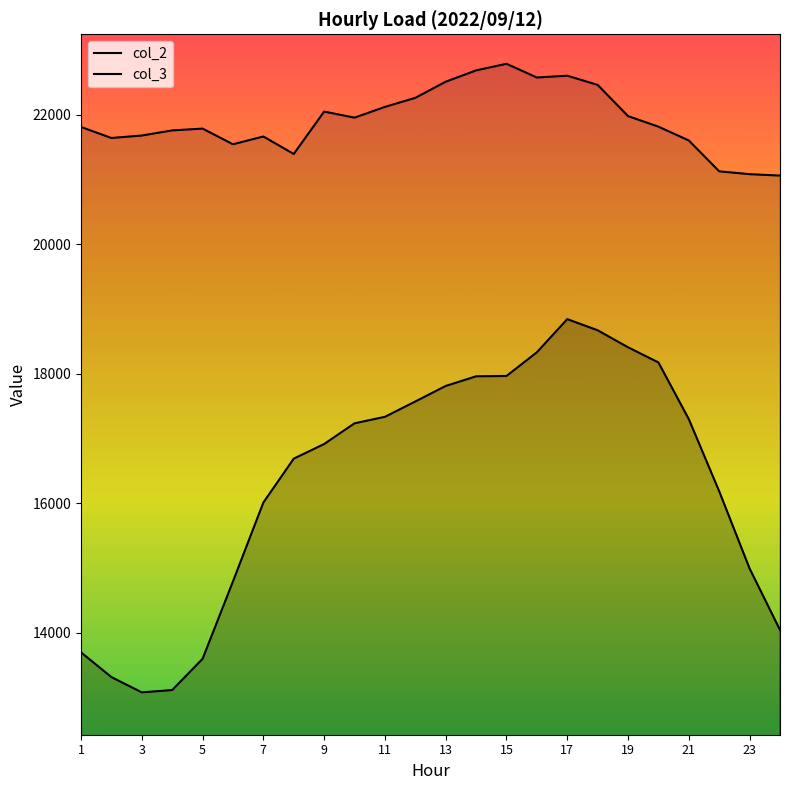

Reading left to right, what are all the values shown in this chart?

col_2: 1=13699	2=13317	3=13081	4=13117	5=13599	6=14795	7=16013	8=16691	9=16917	10=17237	11=17337	12=17574	13=17814	14=17963	15=17968	16=18334	17=18846	18=18674	19=18411	20=18177	21=17301	22=16187	23=14994	24=14045
col_3: 1=21814	2=21644	3=21682	4=21761	5=21789	6=21547	7=21667	8=21397	9=22052	10=21958	11=22124	12=22264	13=22513	14=22688	15=22790	16=22578	17=22606	18=22464	19=21982	20=21819	21=21605	22=21129	23=21085	24=21063